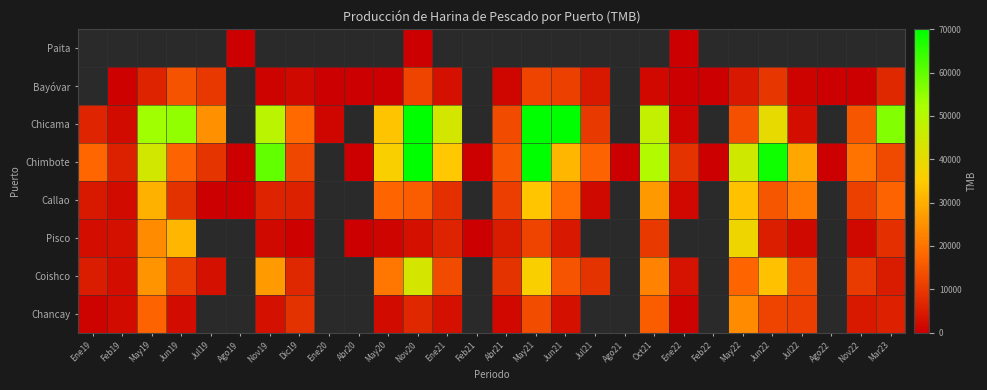

How many data points in Chicama are less than 47037?

14